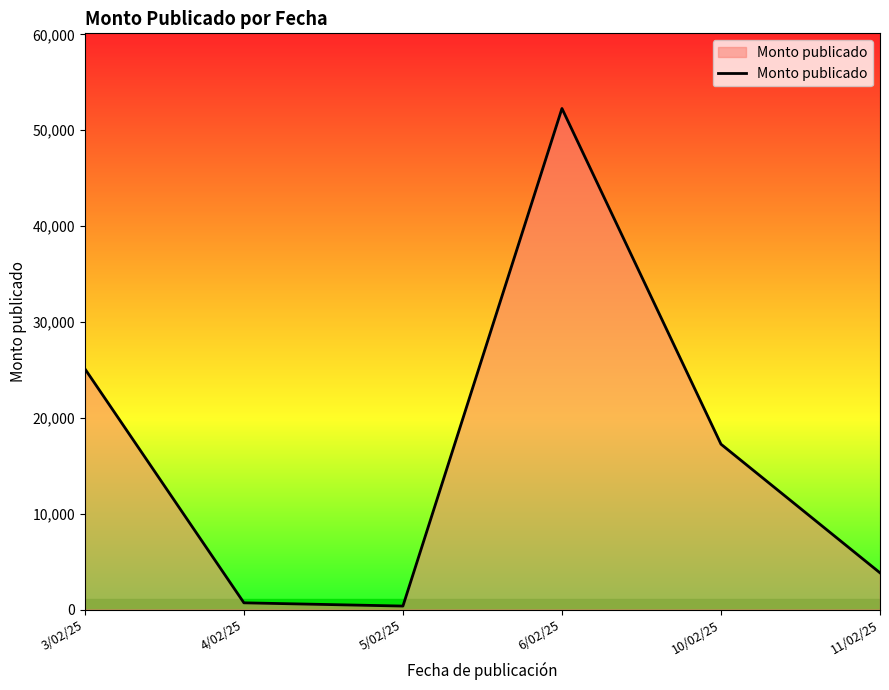

What is the smallest value displayed?

360.0